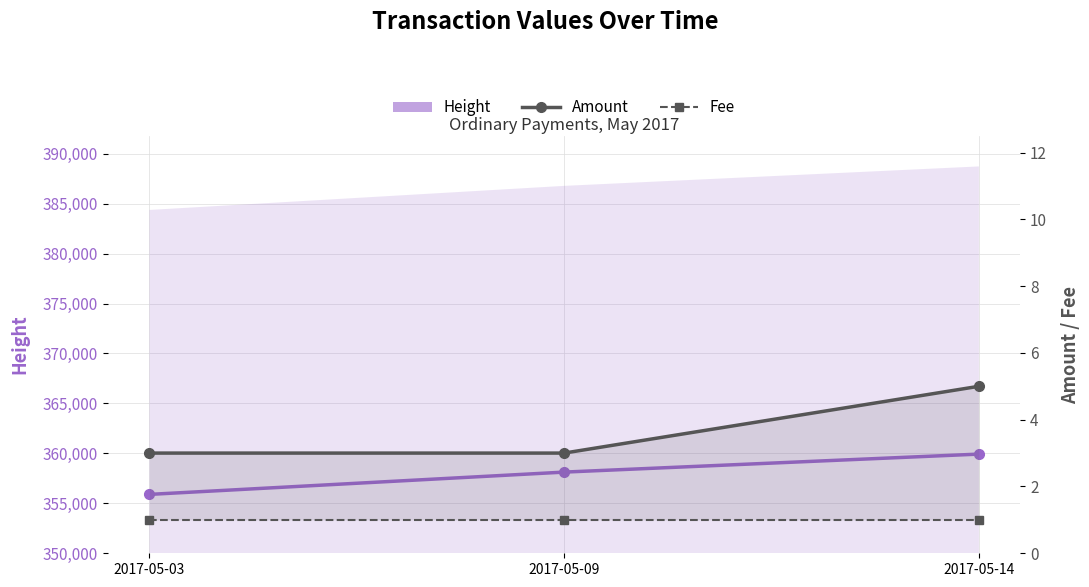

At how many categories does at least one series exceed 53408?

3